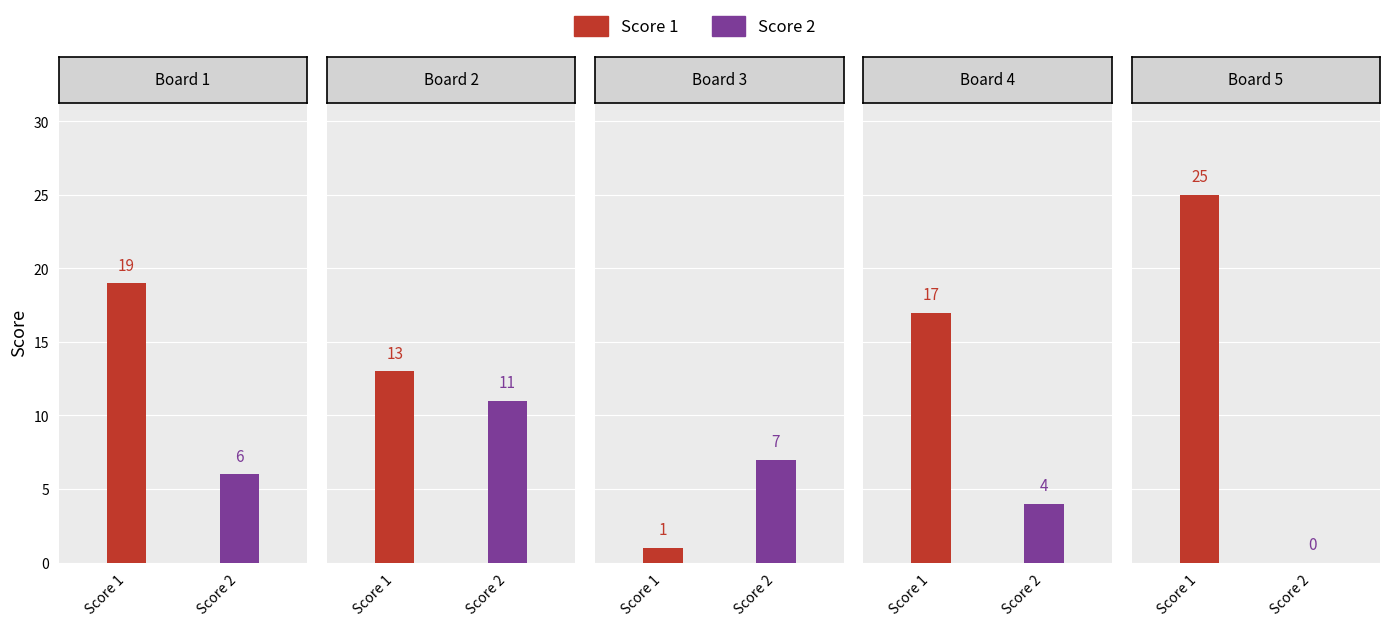

What are all the series names shown in the legend?

Score 1, Score 2